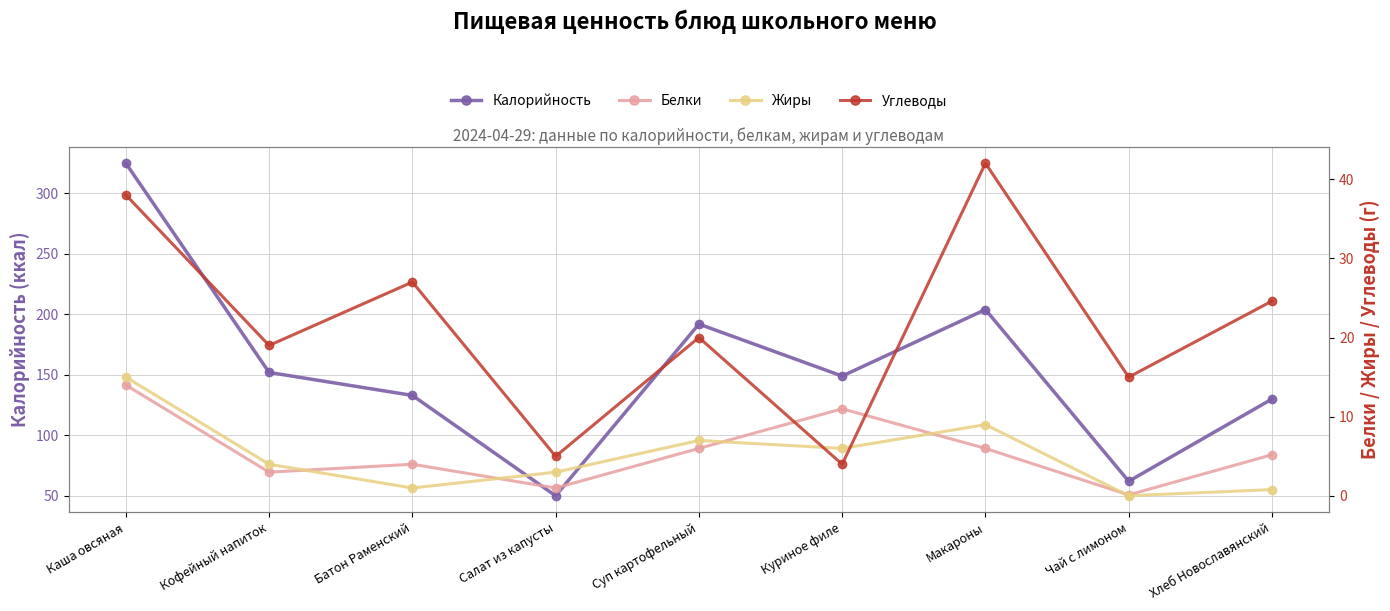

Is the value of Белки at Чай с лимоном greater than the value of Жиры at Кофейный напиток?

No